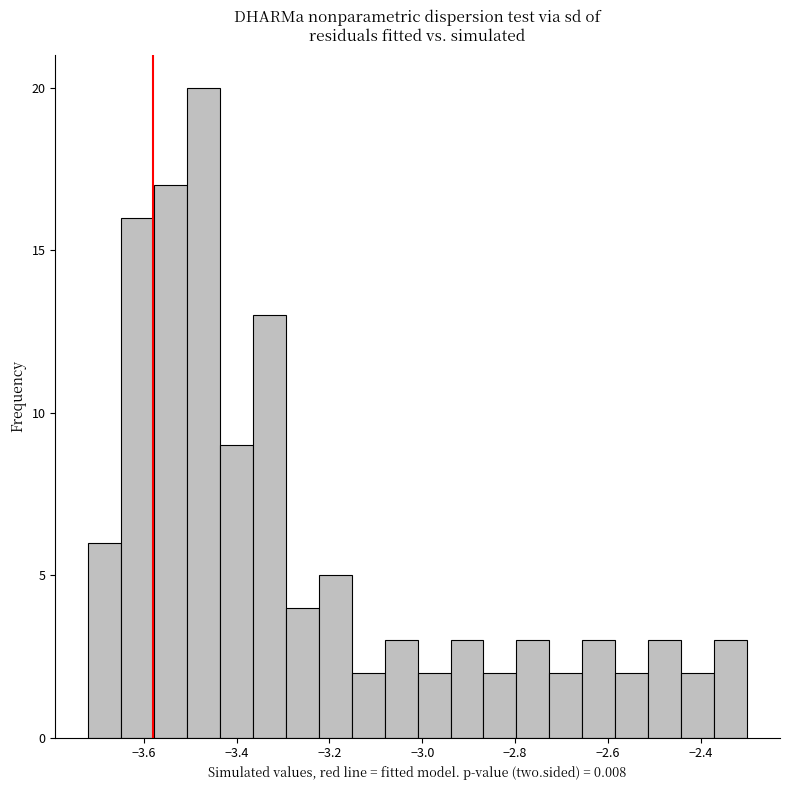

Read against the x-axis, roughly where is the centre of the tallest bar?

-3.48